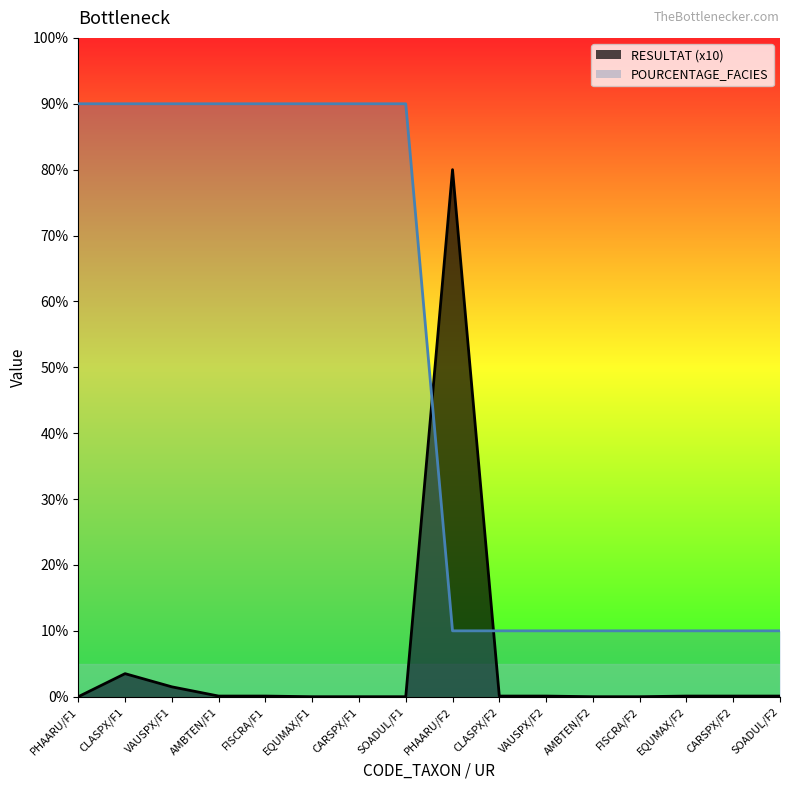

True or false: RESULTAT and POURCENTAGE_FACIES cross at least once.

True